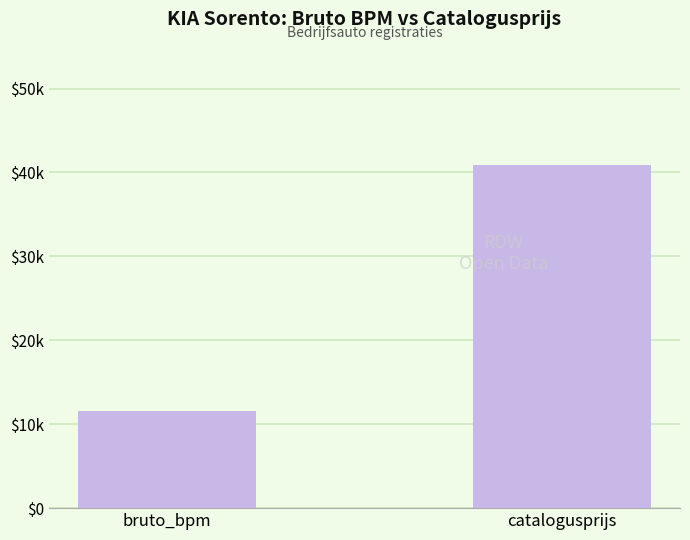

List the labels in order of value, largest first.

catalogusprijs, bruto_bpm